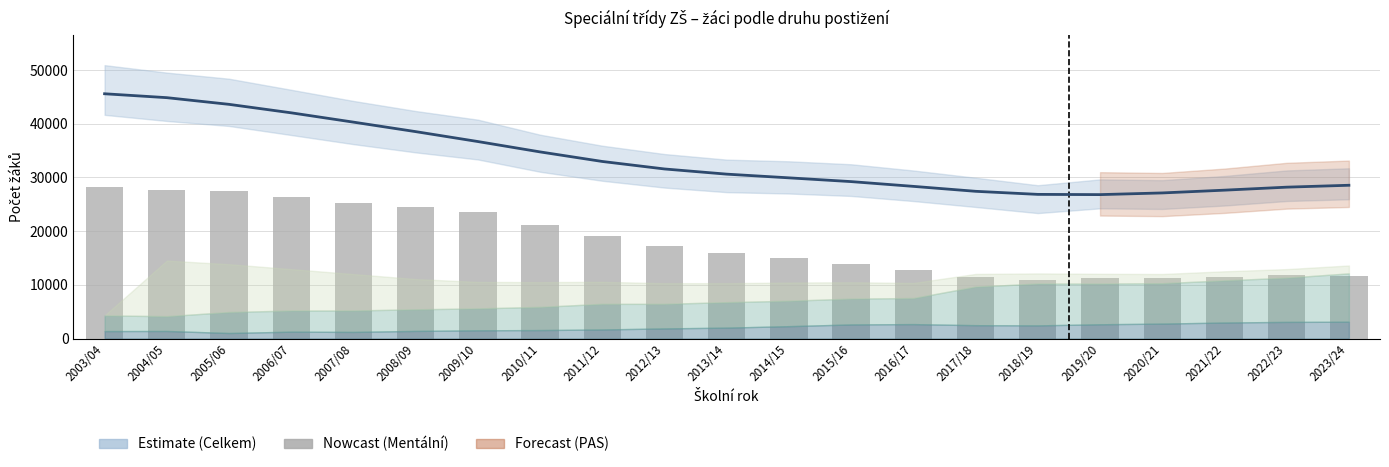

How many data points are above 15844?

10